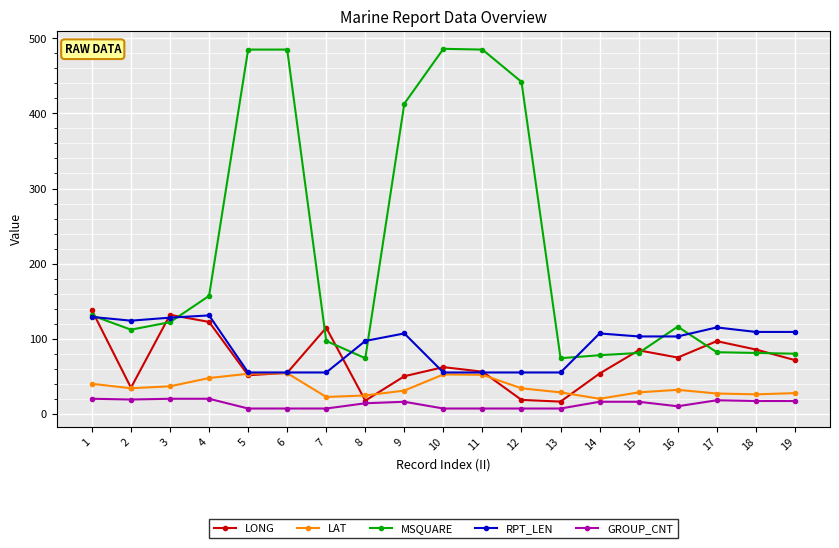

What are all the series names shown in the legend?

LONG, LAT, MSQUARE, RPT_LEN, GROUP_CNT